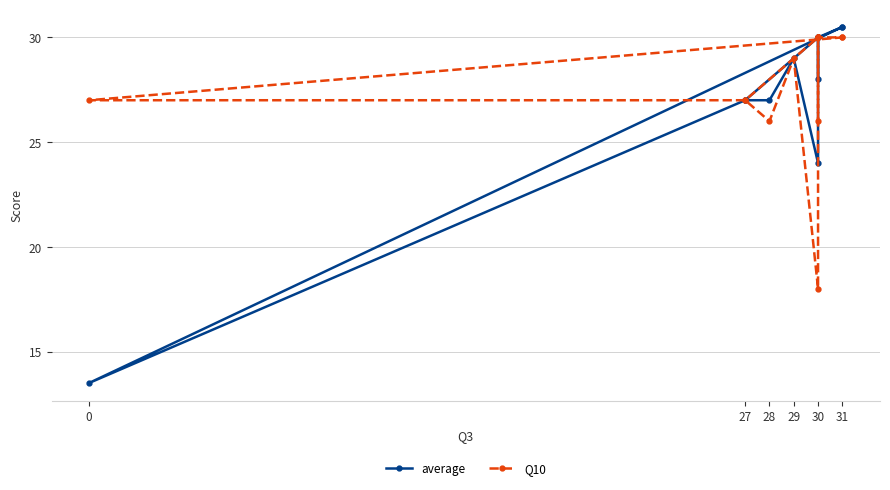

How many data points in average are less than 29?

6